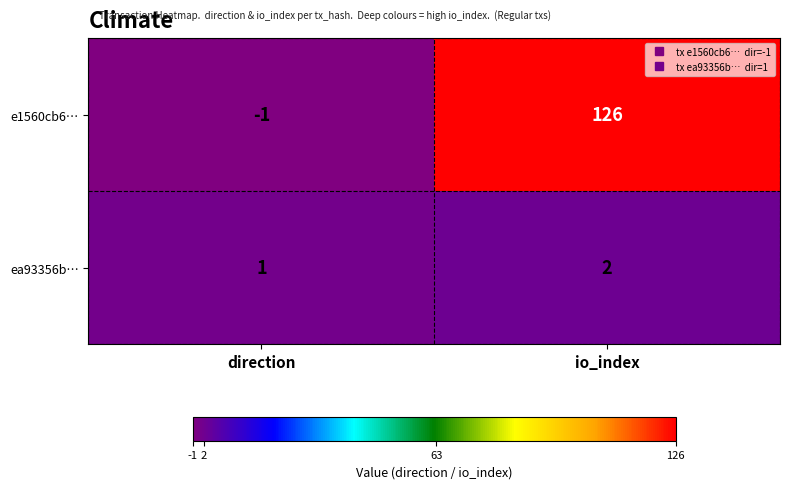

Where is e1560cb6… nearest to the value 62?

direction